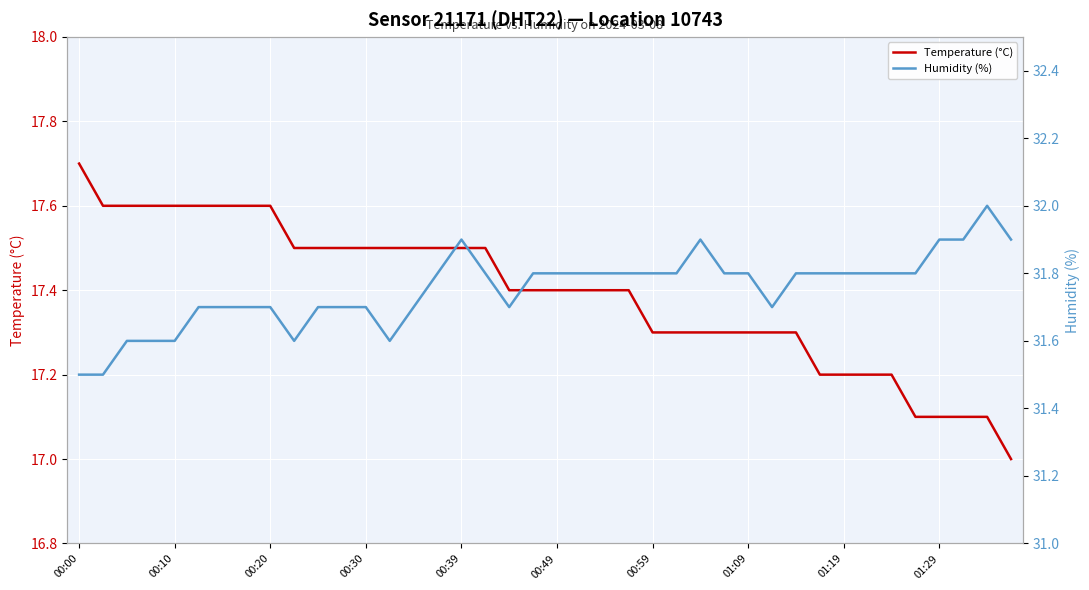

The value of Temperature (°C) at 00:59 is 17.3. True or false?

True